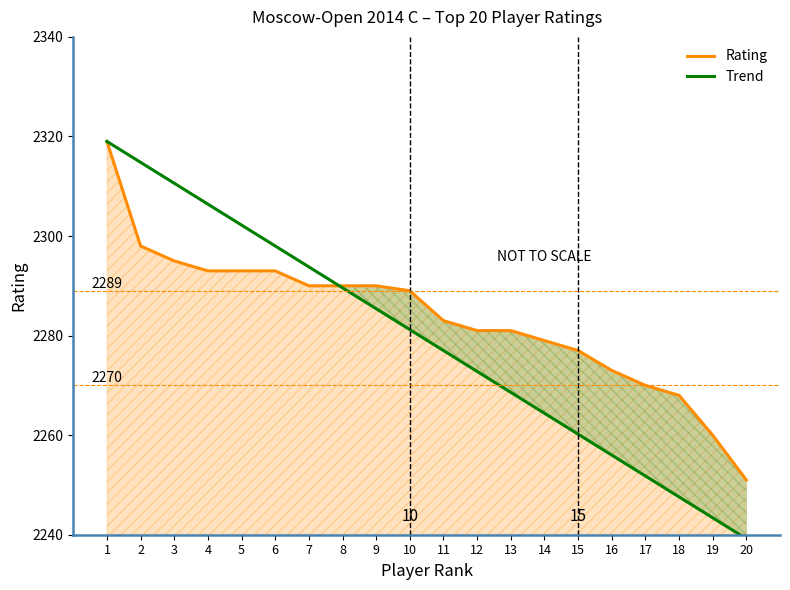

What value does the Trend series have at 17?

2251.8